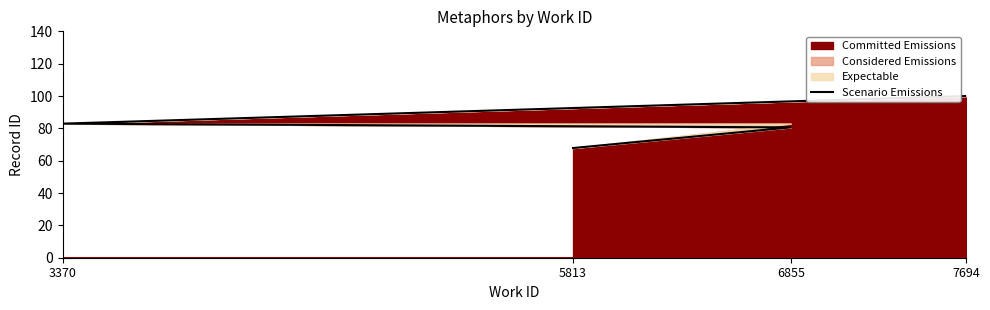

Read the value at 5813.

67.8